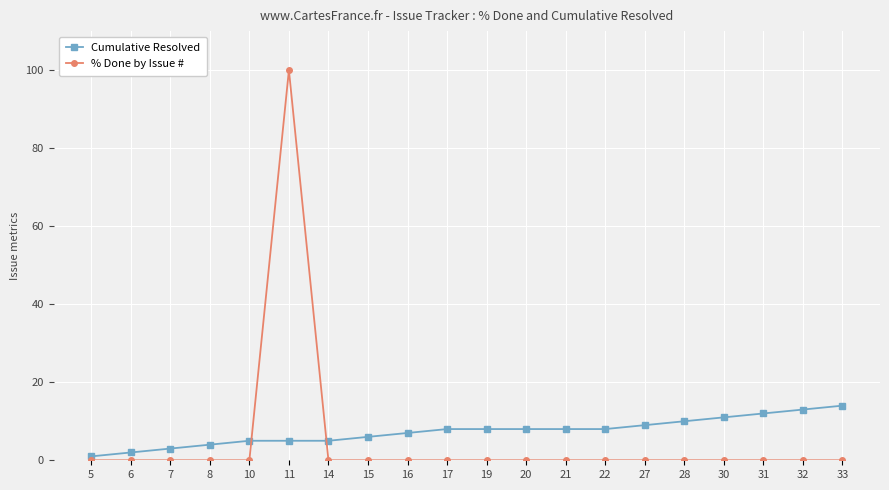

How many times do % Done by Issue # and Cumulative Resolved cross each other?

2